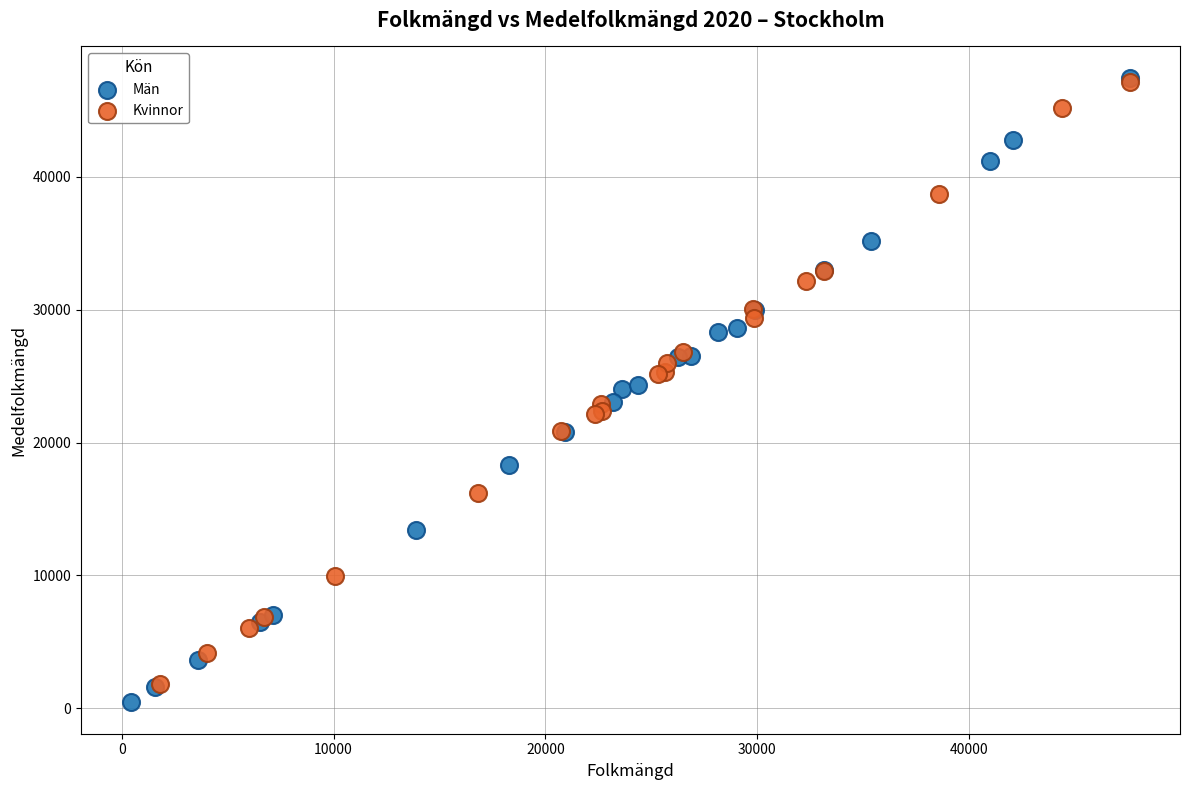

Which series has the widest spread of Y values?

Män